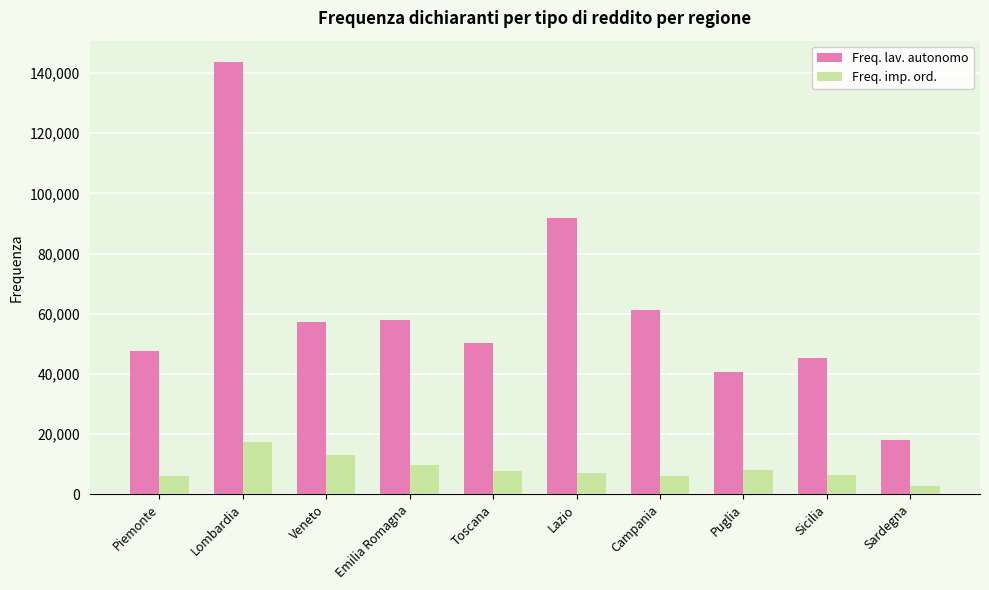

What is the difference between the maximum and minimum values in the Freq. imp. ord. series?

14455